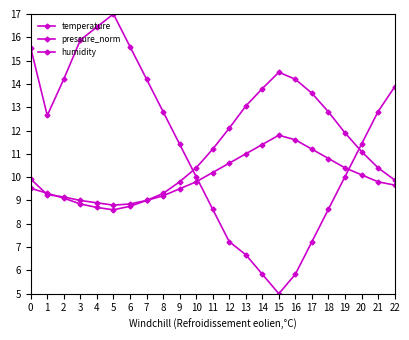

How many distinct data groups are displayed?

3